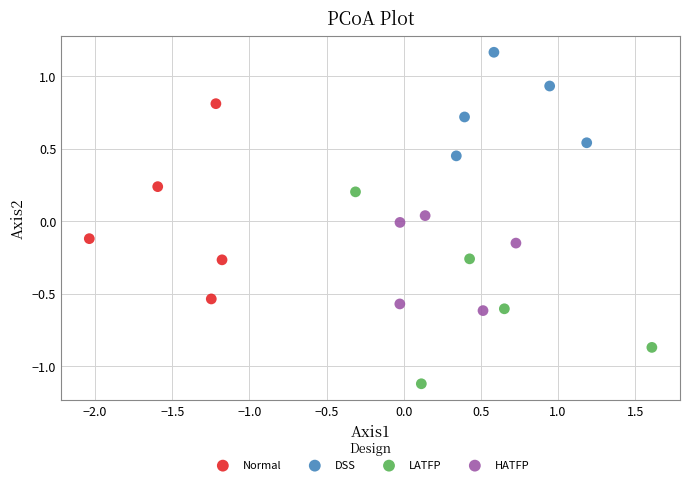

Which series contains the lowest Y value?

LATFP